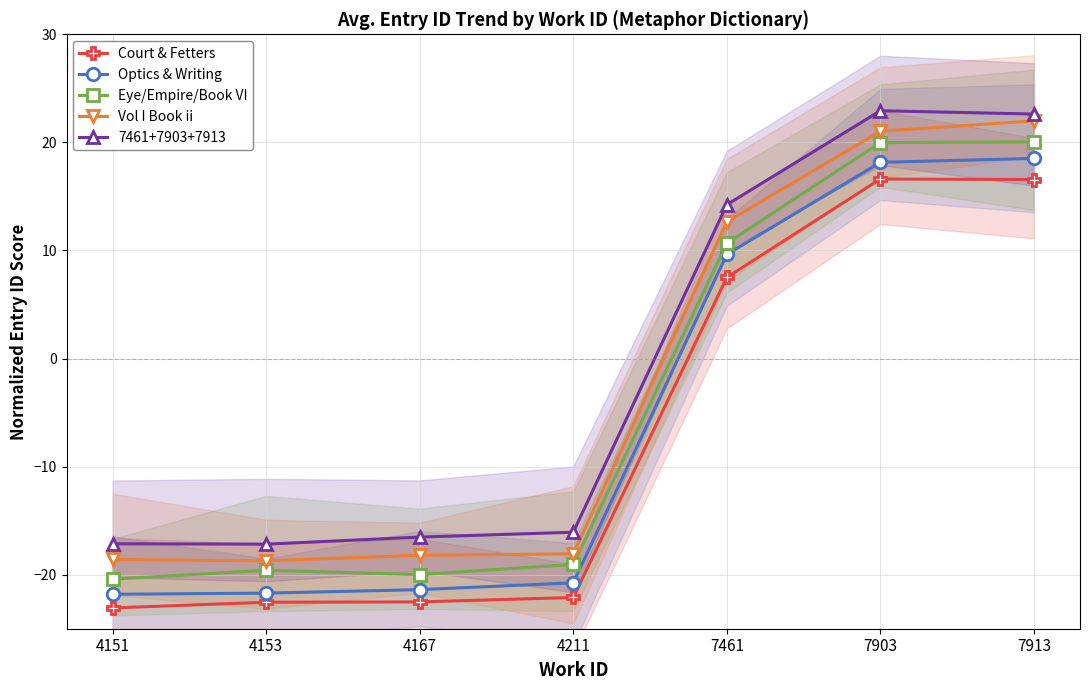

Reading right to left, list all the values displayed in this chart.

Court & Fetters: 16.6	16.6	7.5	-22.1	-22.5	-22.5	-23.1
Optics & Writing: 18.5	18.2	9.6	-20.8	-21.4	-21.7	-21.8
Eye/Empire/Book VI: 20.0	20.0	10.7	-19.0	-20.0	-19.6	-20.4
Vol I Book ii: 22.0	21.0	12.6	-18.1	-18.2	-18.7	-18.6